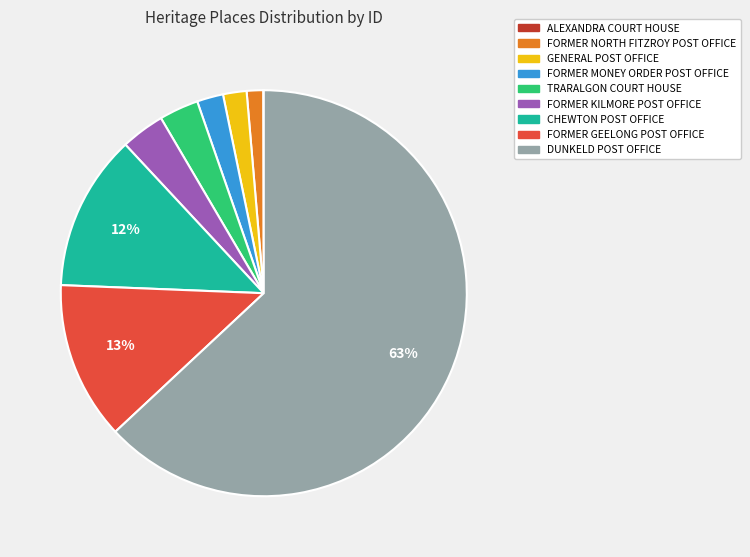

To the nearest percent, what percentage of the pie is GENERAL POST OFFICE?

2%